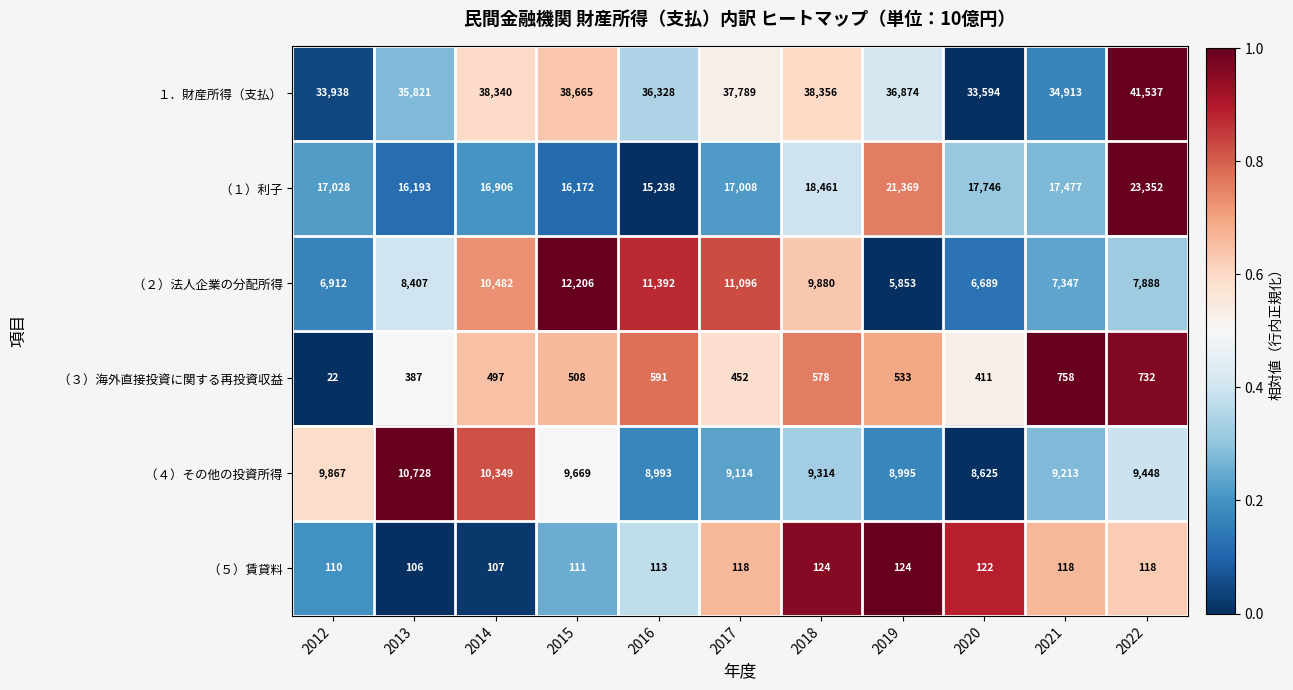

What is the greatest value displayed?

41537